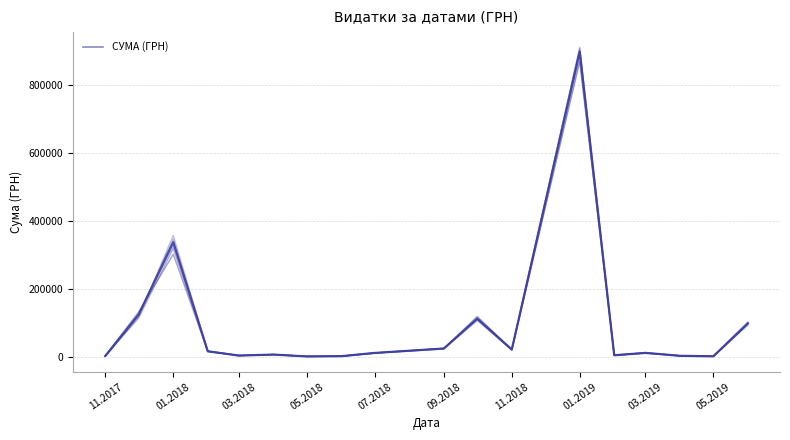

Which series has the largest total across all categories?

СУМА (ГРН)